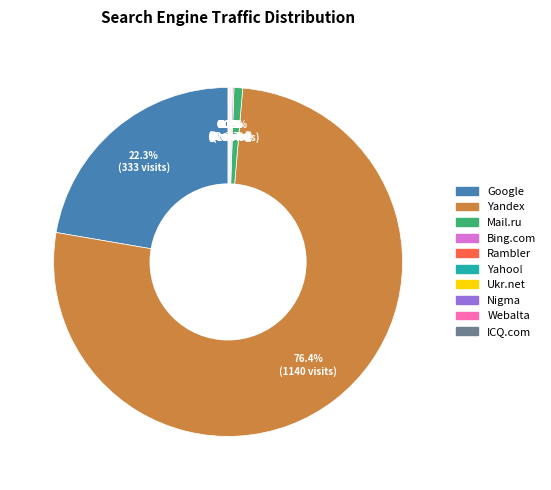

What is the majority slice?

Yandex